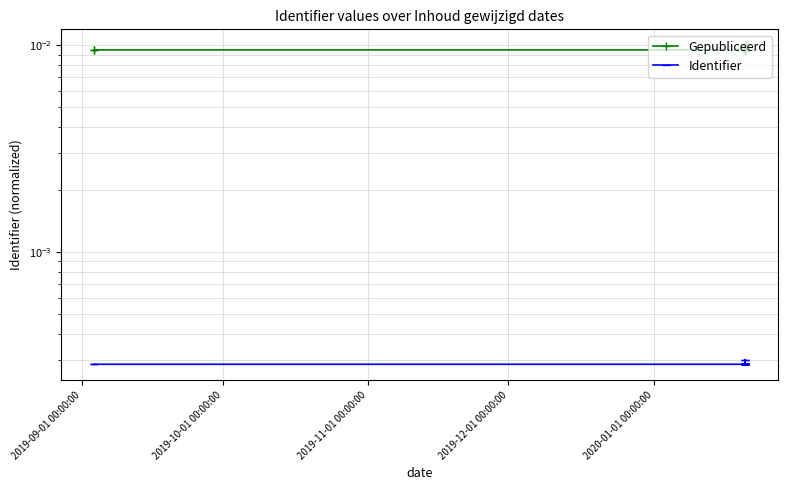

True or false: Identifier has more than 1 interior local peaks.

True